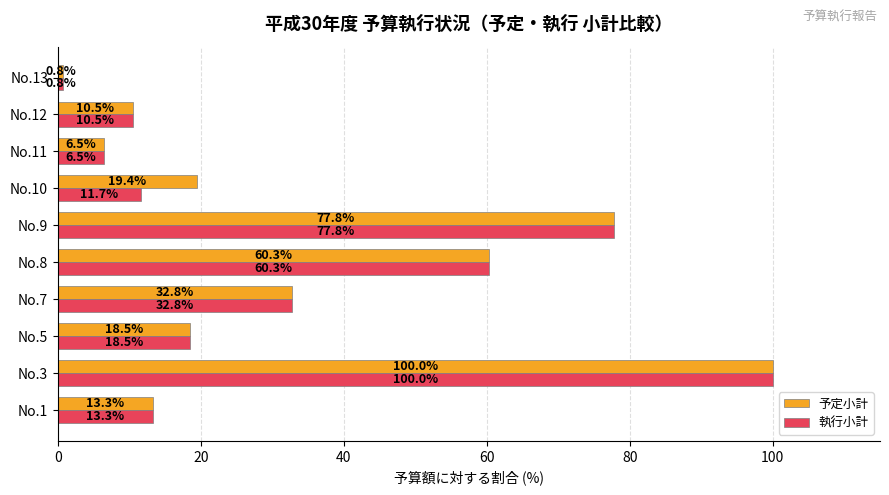

At which label is 予定小計 closest to 50?

No.8